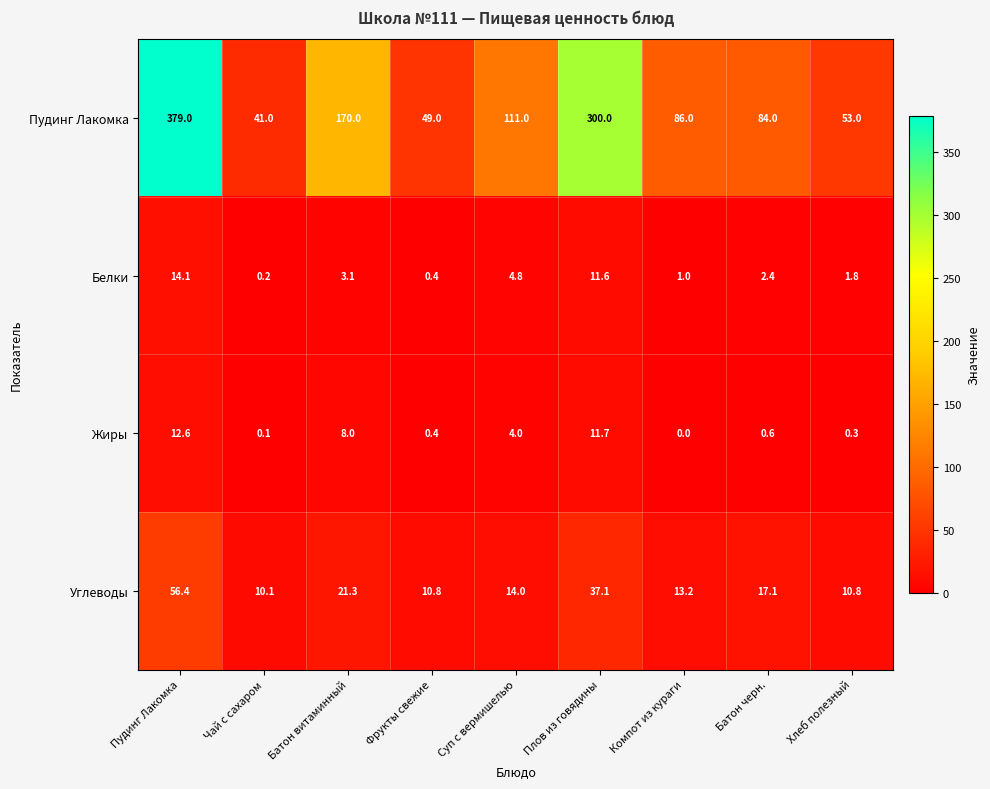

Is the value of Углеводы at Пудинг Лакомка greater than the value of Пудинг Лакомка at Чай с сахаром?

Yes